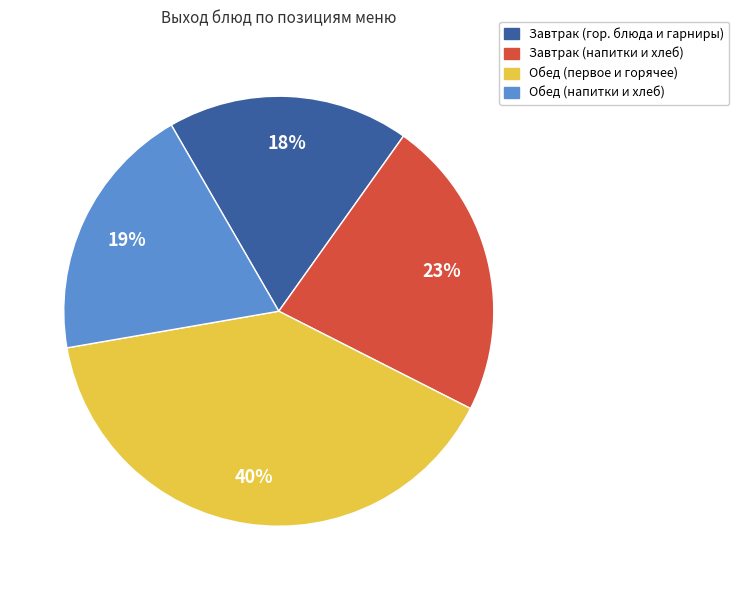

To the nearest percent, what is the average slice percentage?

25%